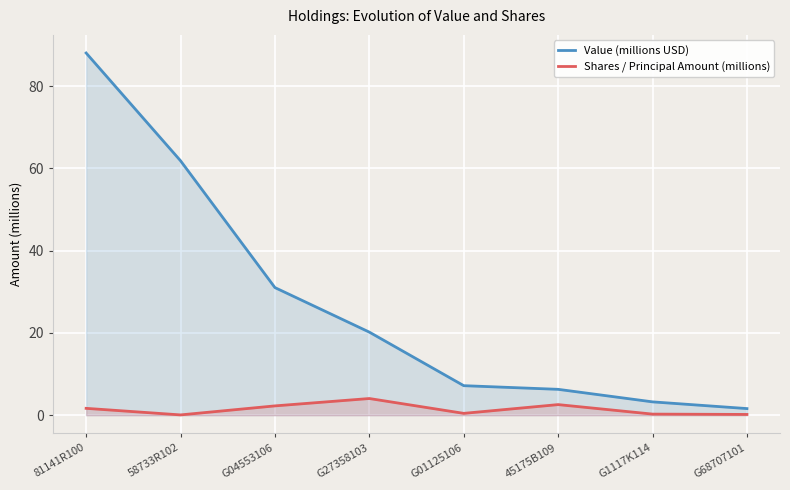

Is the value of Shares / Principal Amount (millions) at G04553106 greater than the value of Value (millions USD) at 58733R102?

No